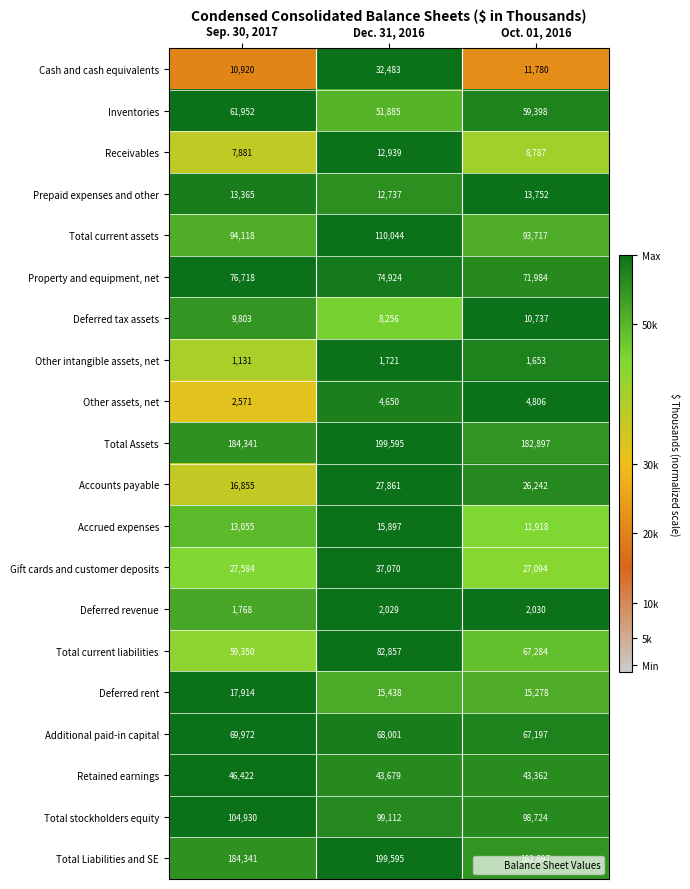

What is the difference between the highest and lowest values at Sep. 30, 2017?

183210